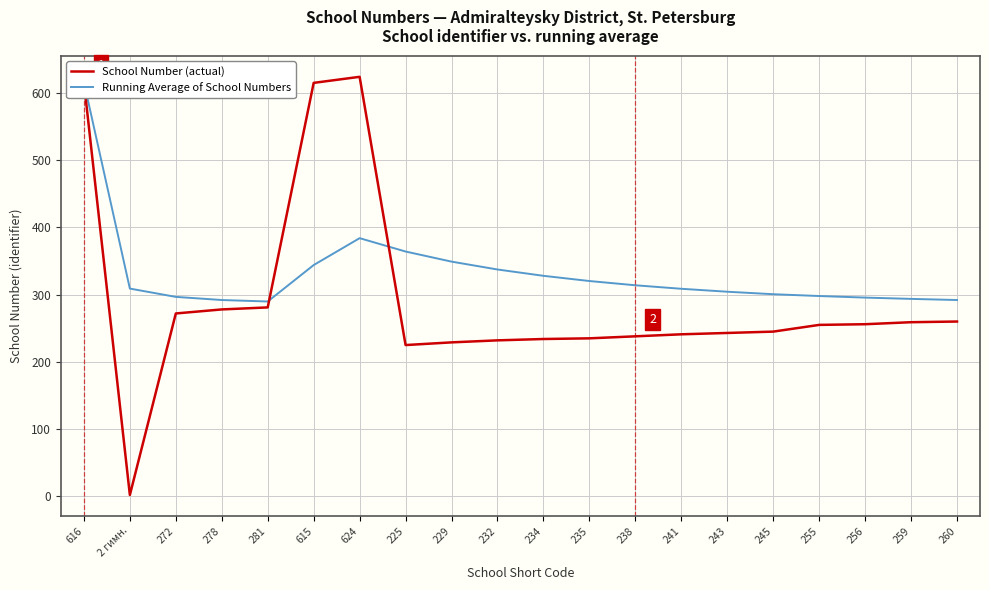

What is the sum of the School Number (actual) values at 272 and 616?

888